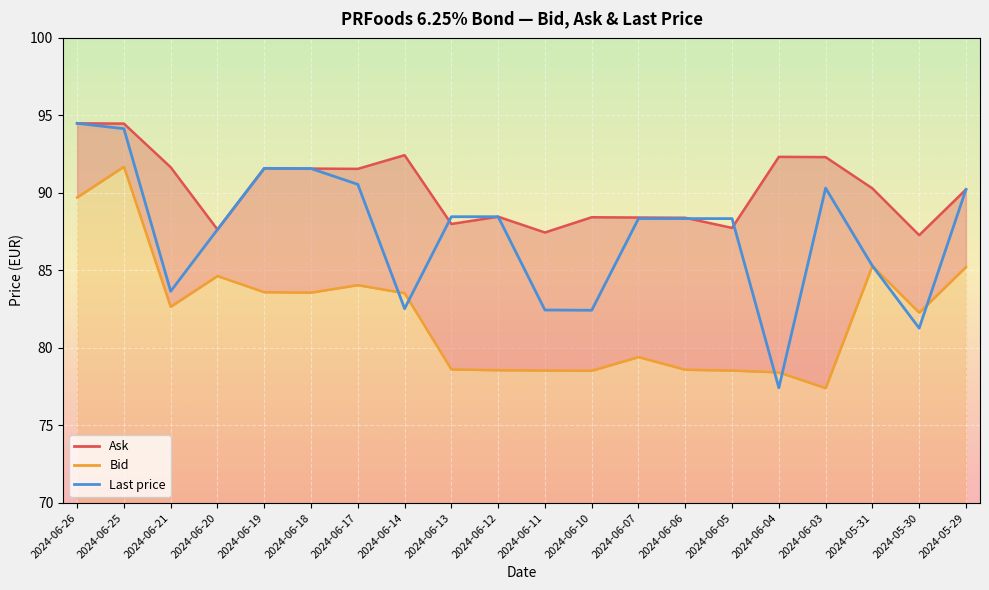

At which category does Ask reach its first local peak?

2024-06-19